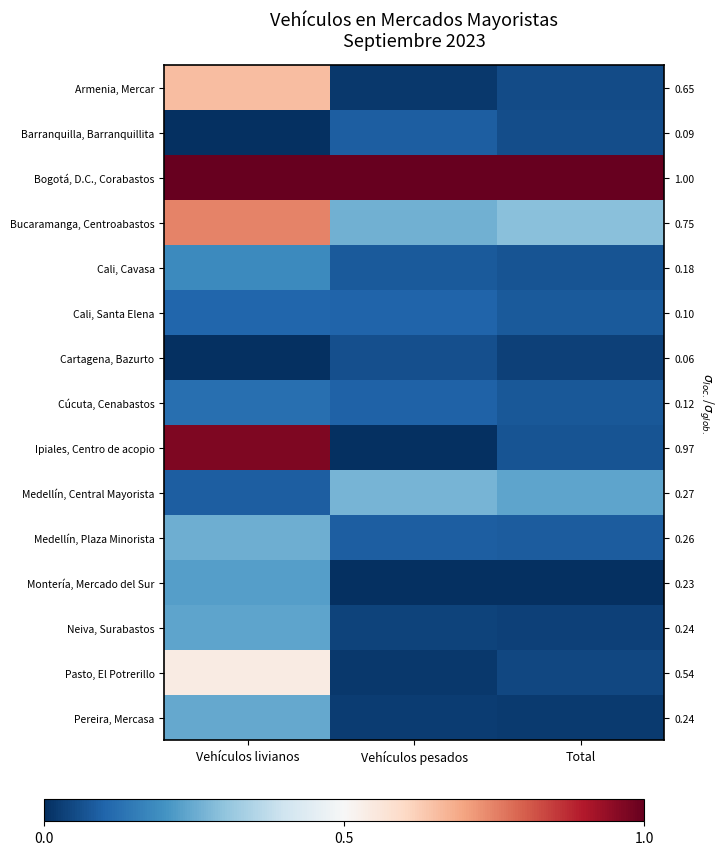

Rank the series at Vehículos livianos from lowest to highest value.

Cartagena, Bazurto, Barranquilla, Barranquillita, Medellín, Central Mayorista, Cali, Santa Elena, Cúcuta, Cenabastos, Cali, Cavasa, Montería, Mercado del Sur, Neiva, Surabastos, Pereira, Mercasa, Medellín, Plaza Minorista, Pasto, El Potrerillo, Armenia, Mercar, Bucaramanga, Centroabastos, Ipiales, Centro de acopio, Bogotá, D.C., Corabastos